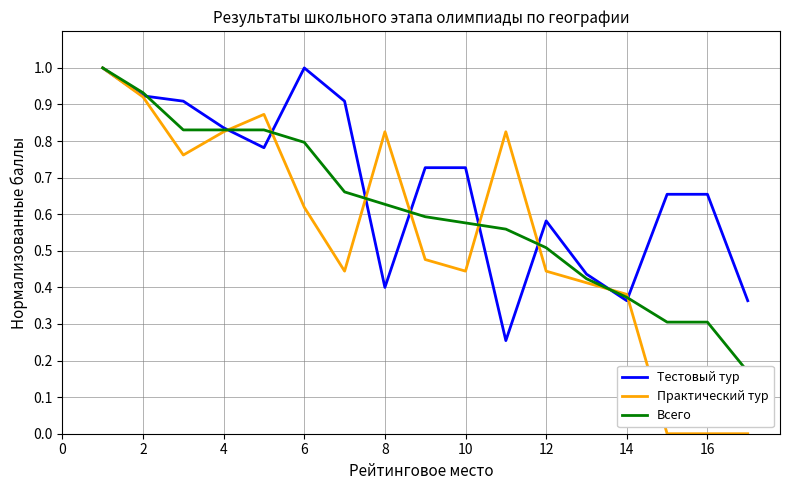

Which series changed the most between 14 and 14?

Практический тур